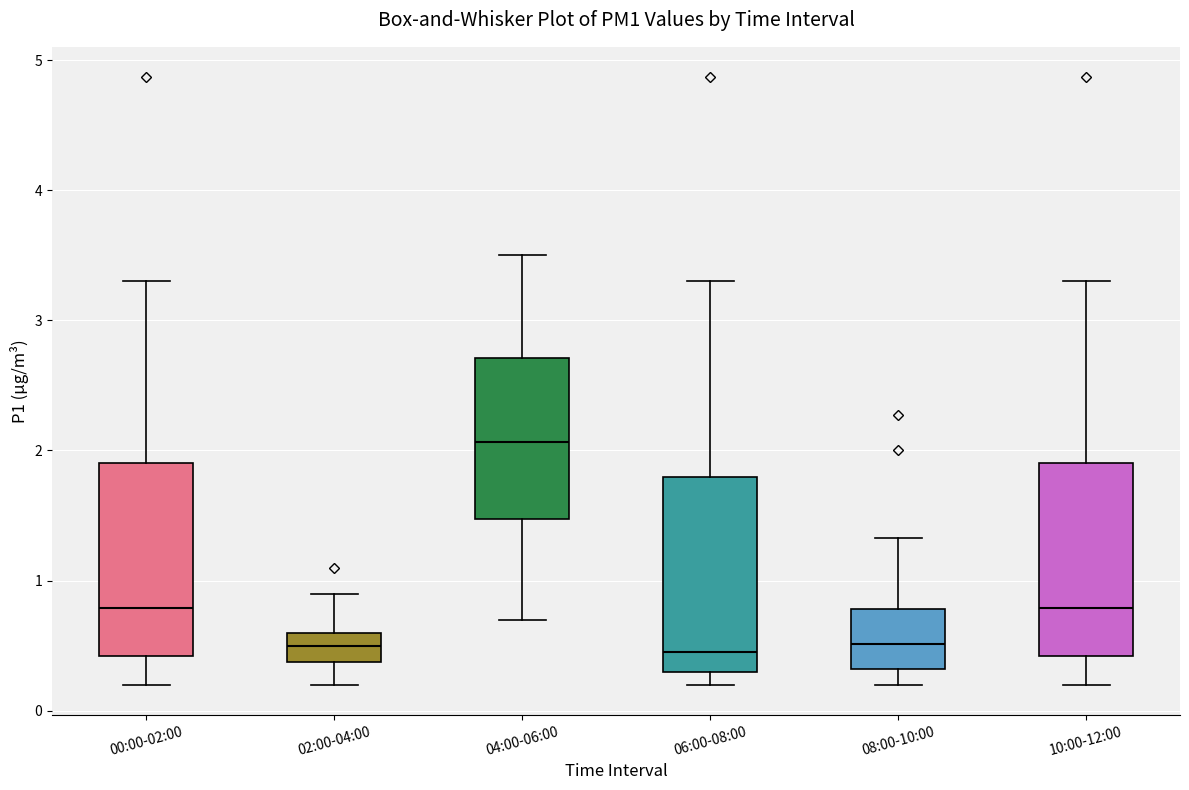

Reading left to right, read every box against the y-axis: the position of its median line, the range the box covers, and the ends of its whiskers. The values are not printed on the chart, so give them approximately, as read against the axis.

00:00-02:00: median 0.8, box 0.4 to 1.9, whiskers 0.2 to 3.3
02:00-04:00: median 0.5, box 0.4 to 0.6, whiskers 0.2 to 0.9
04:00-06:00: median 2.1, box 1.5 to 2.7, whiskers 0.7 to 3.5
06:00-08:00: median 0.5, box 0.3 to 1.8, whiskers 0.2 to 3.3
08:00-10:00: median 0.5, box 0.3 to 0.8, whiskers 0.2 to 1.3
10:00-12:00: median 0.8, box 0.4 to 1.9, whiskers 0.2 to 3.3